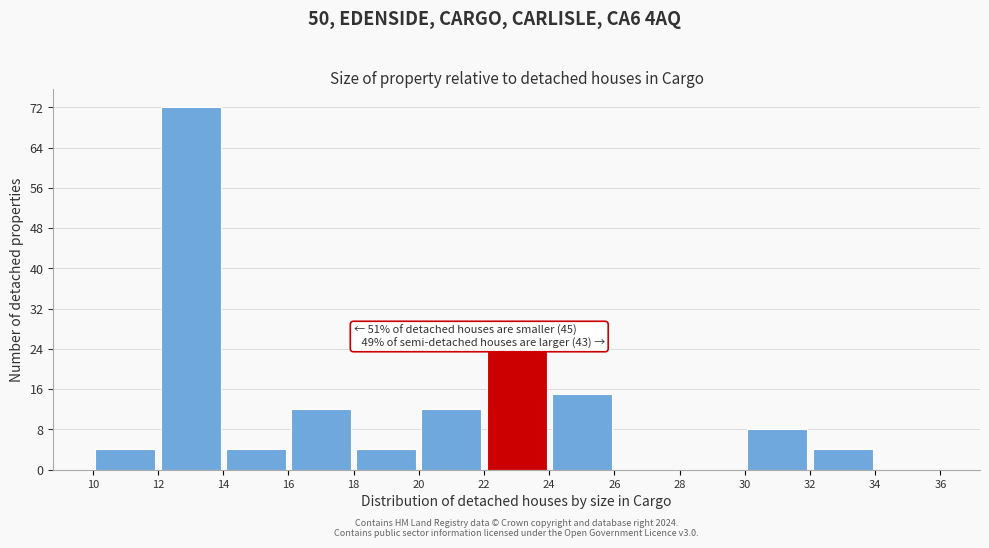

Over which range of the x-axis is the bar tallest?

12 to 14